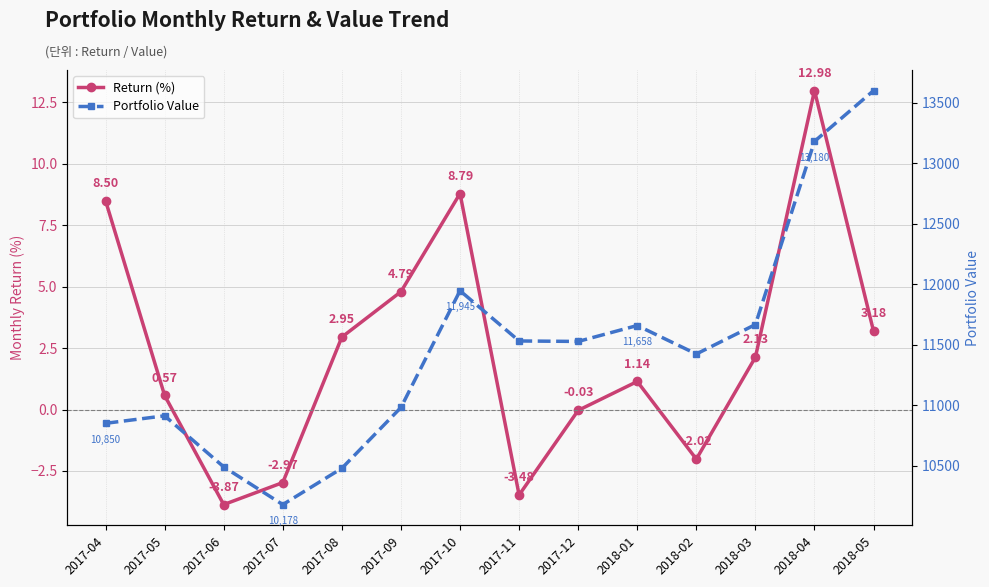

At which category does the chart reach its peak across all series?

2018-05